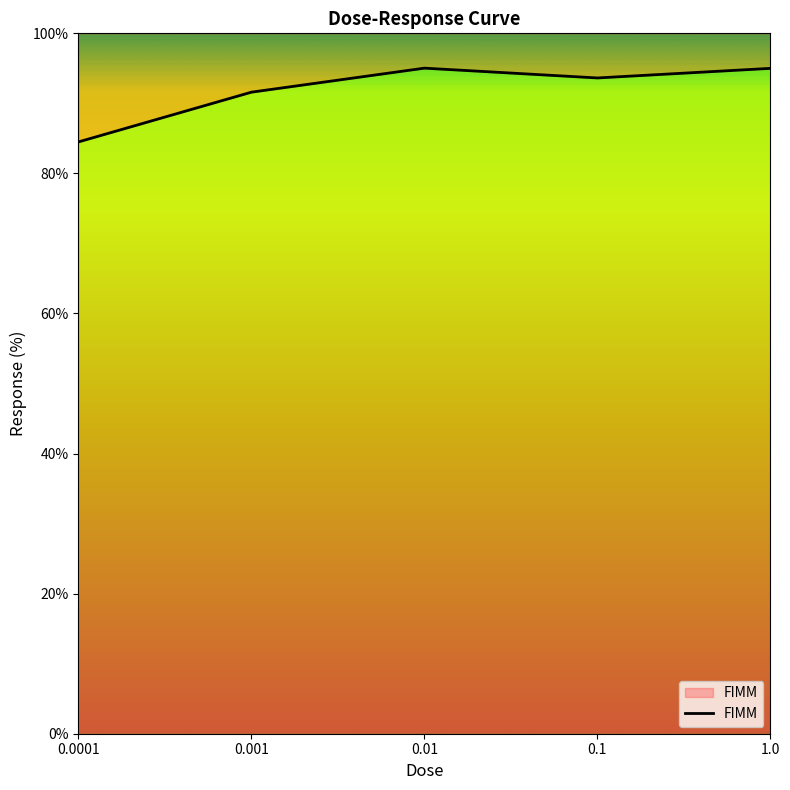

How many lines are shown in the chart?

1